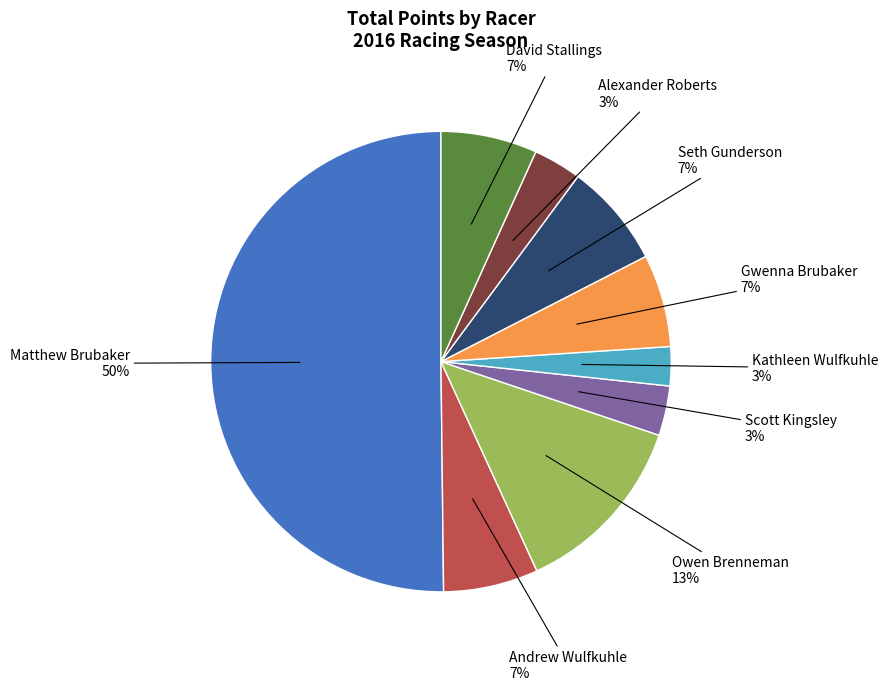

To the nearest percent, what is the average slice percentage?

11%